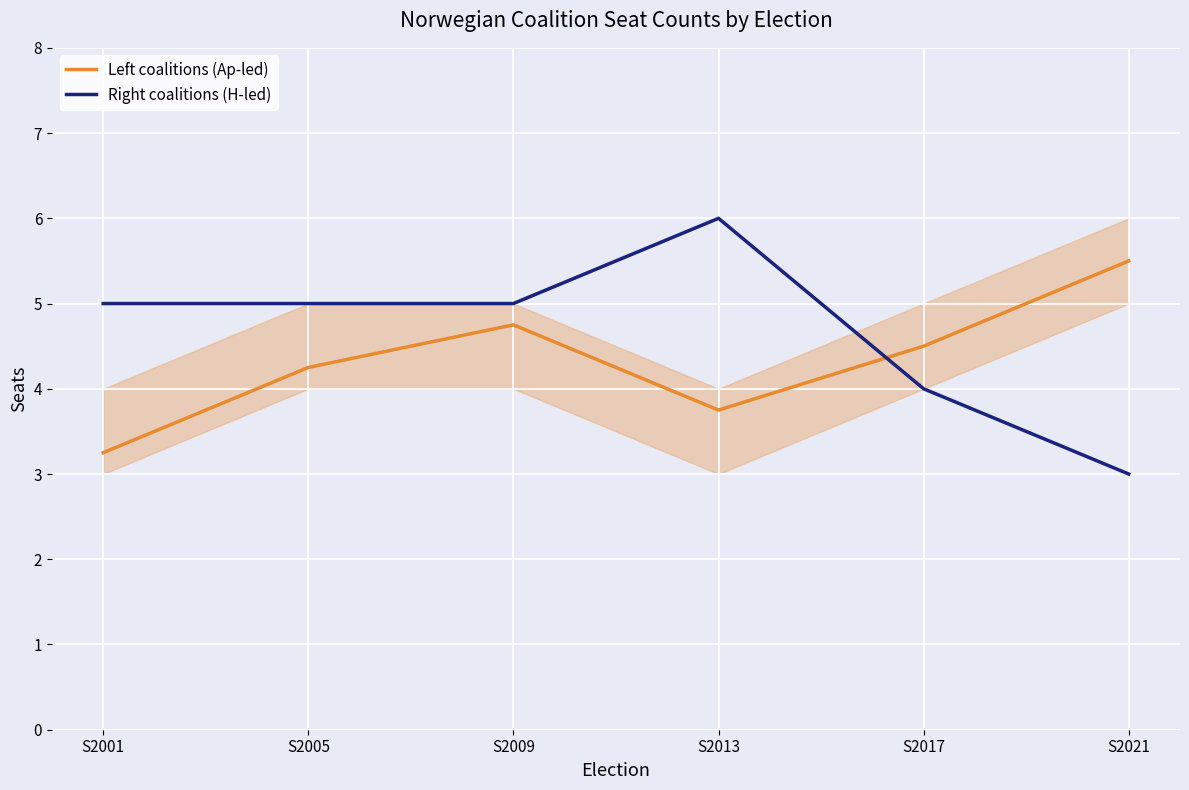

What is the value of the Right coalitions (H-led) point at the 5th from the left?

4.0